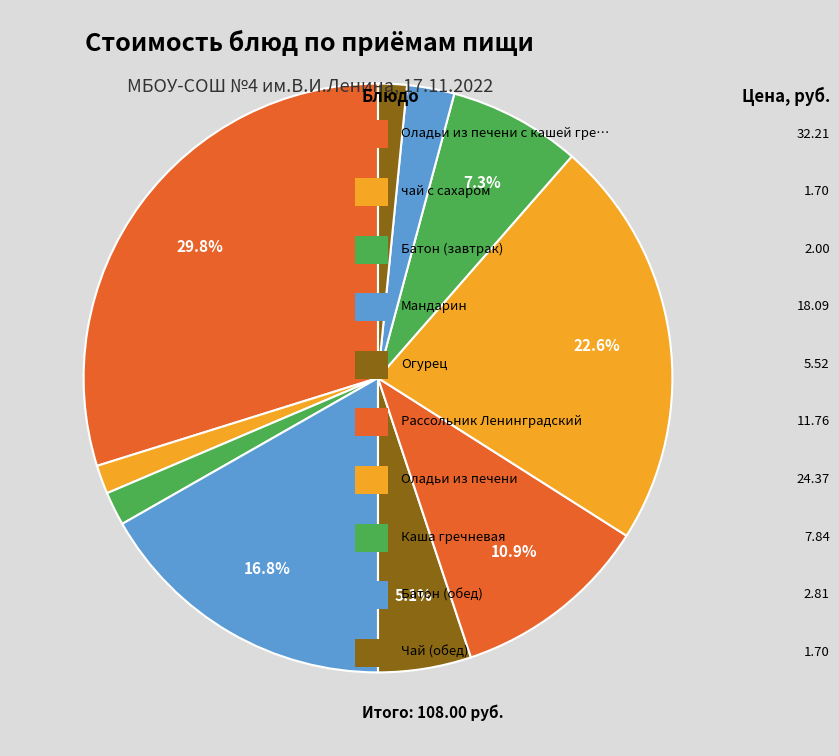

How many slices are in this pie chart?

10